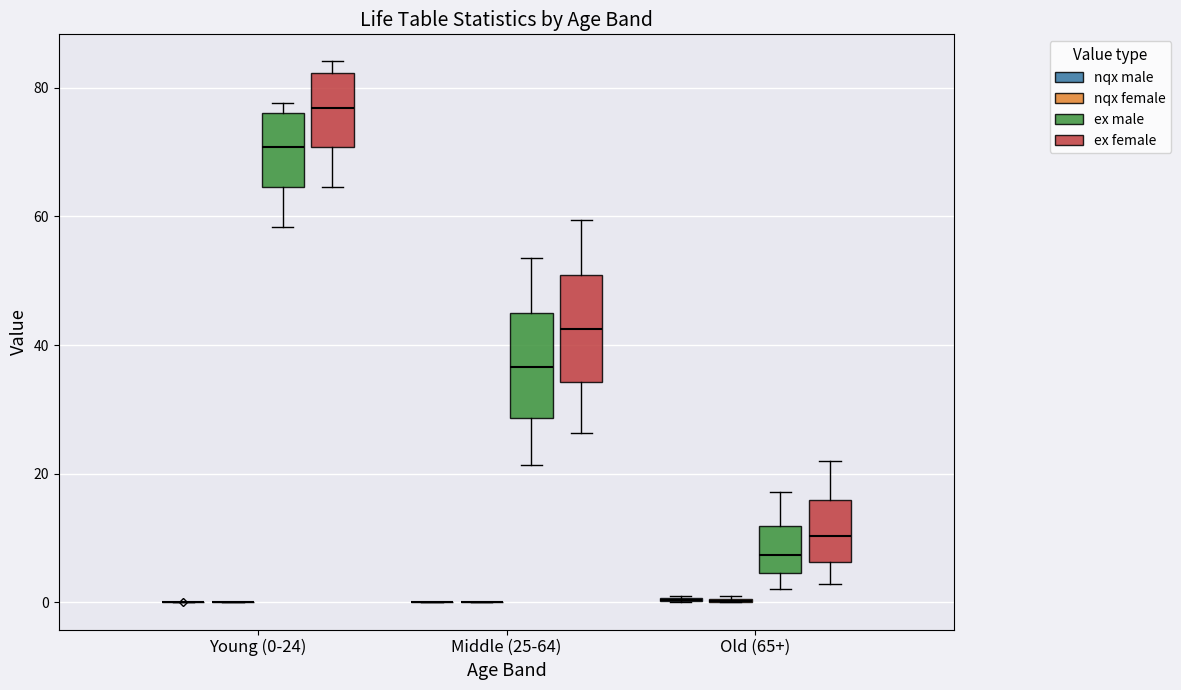

Reading left to right, transcribe this box plot: for each box, give where its median line is, the range the box spans, and where its two whiskers end, as read against the y-axis. The values are not printed on the chart, so give them approximately, as read against the axis.

Young (0-24) (nqx male): box collapsed to a line at 0, whiskers 0 to 0
Young (0-24) (nqx female): box collapsed to a line at 0, whiskers 0 to 0
Young (0-24) (ex male): median 70, box 64 to 76, whiskers 58 to 78
Young (0-24) (ex female): median 76, box 70 to 82, whiskers 64 to 84
Middle (25-64) (nqx male): box collapsed to a line at 0, whiskers 0 to 0
Middle (25-64) (nqx female): box collapsed to a line at 0, whiskers 0 to 0
Middle (25-64) (ex male): median 36, box 28 to 46, whiskers 22 to 54
Middle (25-64) (ex female): median 42, box 34 to 50, whiskers 26 to 60
Old (65+) (nqx male): box collapsed to a line at 0, whiskers 0 to 2
Old (65+) (nqx female): box collapsed to a line at 0, whiskers 0 to 2
Old (65+) (ex male): median 8, box 4 to 12, whiskers 2 to 18
Old (65+) (ex female): median 10, box 6 to 16, whiskers 2 to 22